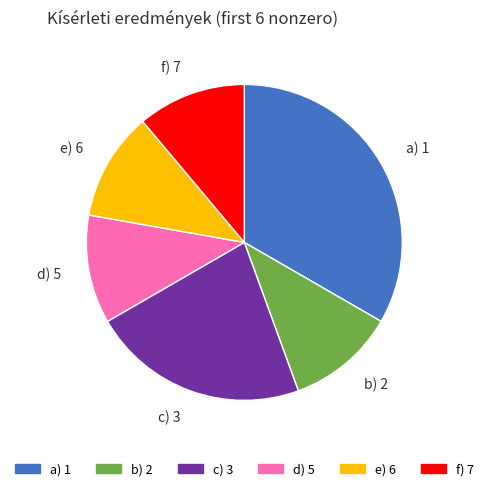

Between a) 1 and b) 2, which is larger?

a) 1